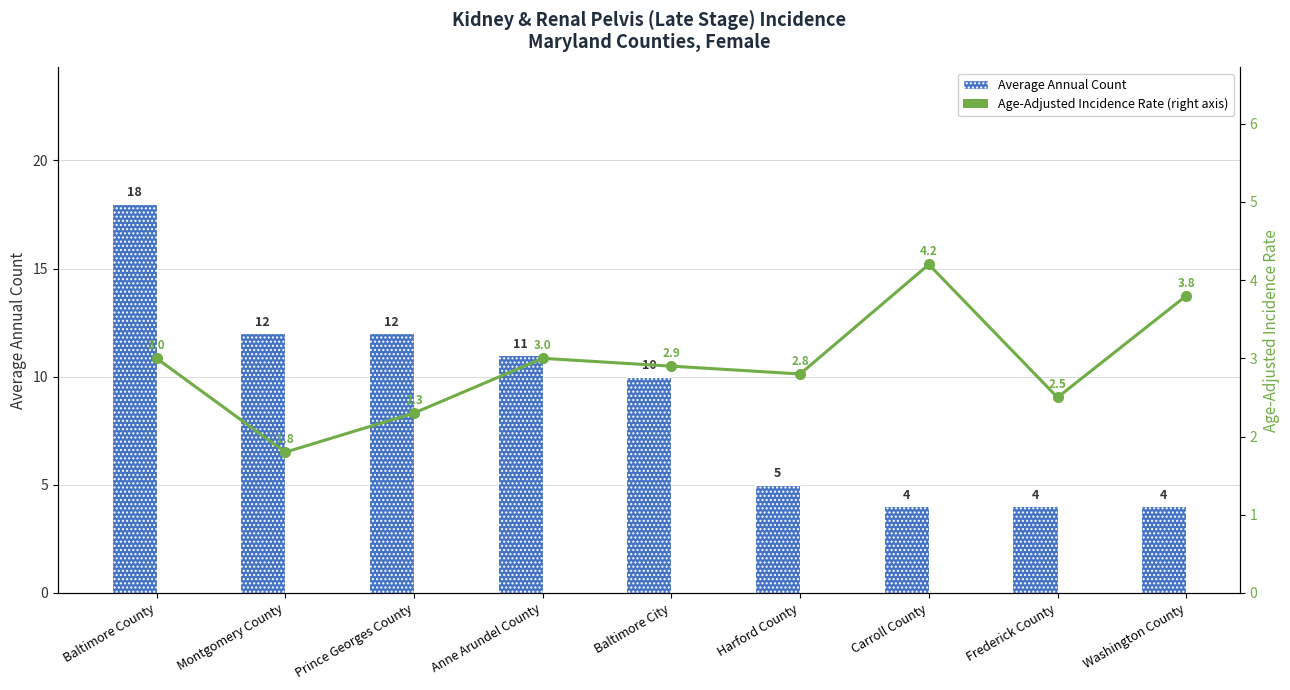

What is the greatest value displayed?

18.0